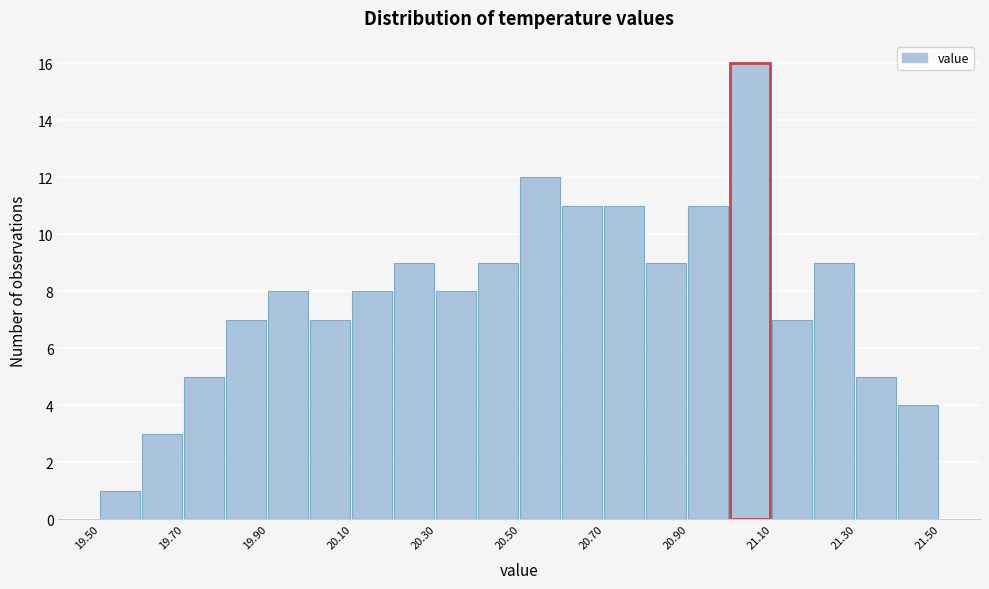

How tall is the bar that spans 20.0 to 20.1 on the x-axis? The values are not printed on the chart, so give them approximately, as read against the axis.

7